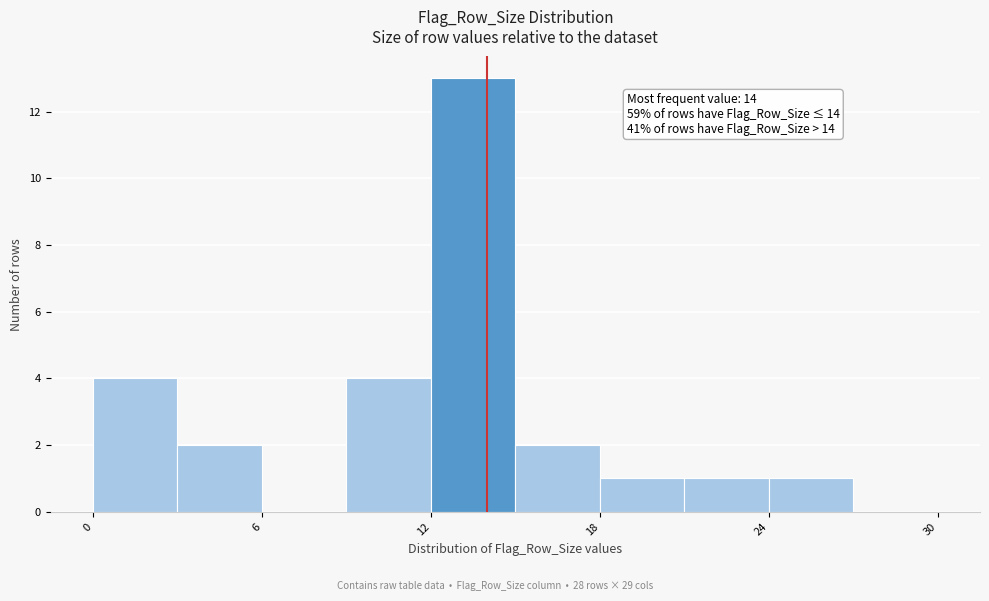

Around what value on the x-axis is the tallest bar? Give the approximate position of its centre, as read against the axis.

14